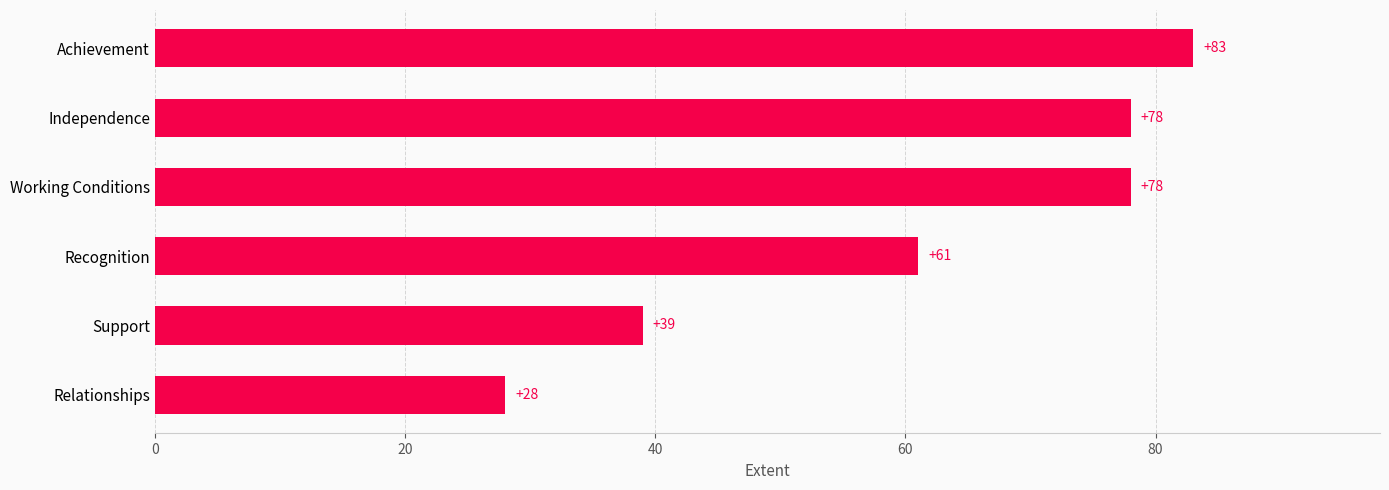

The chart shows a value of 83 at Achievement. True or false?

True